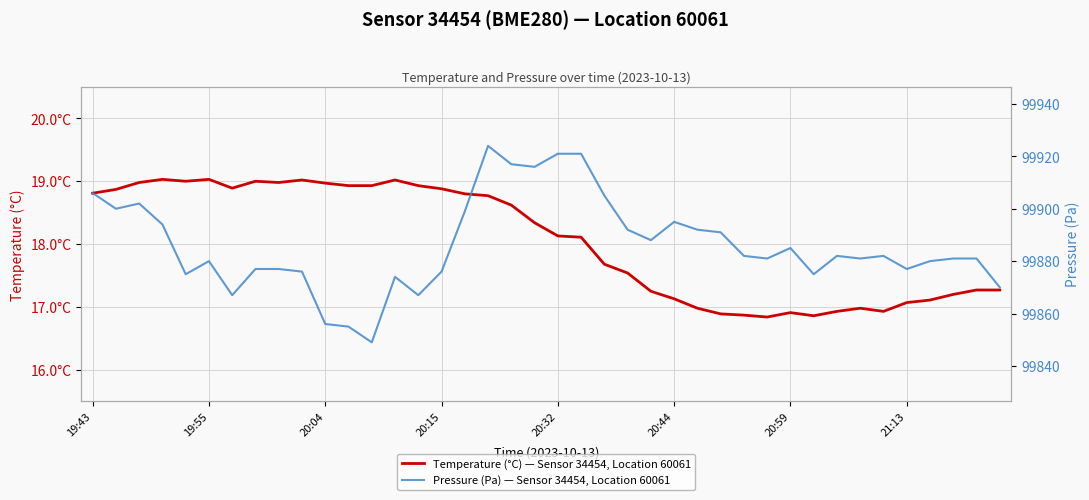

List the labels in order of Pressure (Pa) — Sensor 34454, Location 60061 value, largest first.

17, 20, 21, 18, 19, 19:43, 22, 20:04, 19:55, 16, 25, 20:15, 23, 26, 27, 24, 30, 28, 32, 34, 29, 33, 37, 38, 20:44, 36, 21:13, 8, 35, 9, 15, 20:32, 31, 13, 39, 20:59, 14, 10, 11, 12